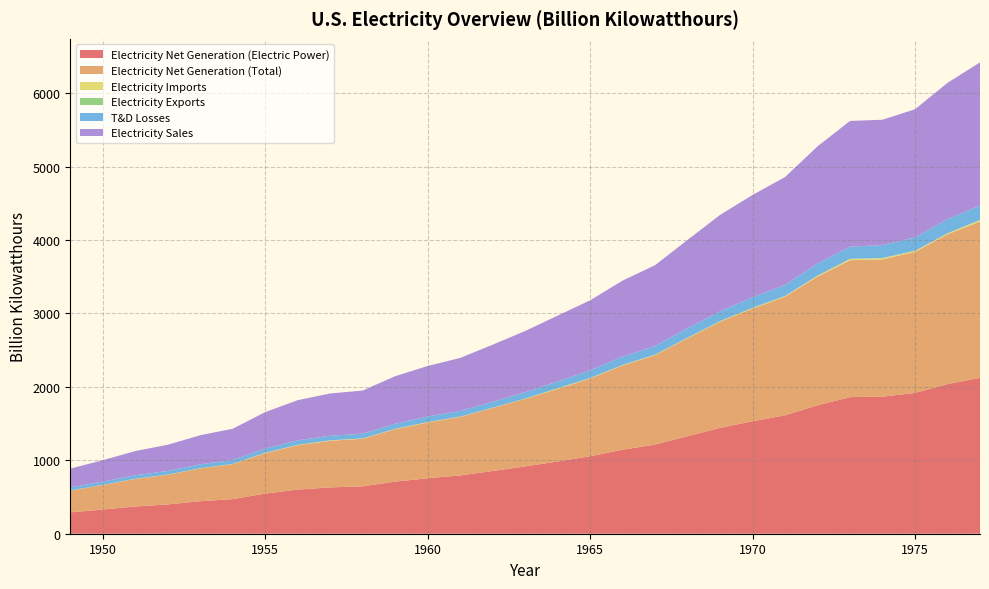

Reading left to right, extract all data points from this chart.

Electricity Net Generation (Electric Power): 291.1	329.1	370.7	399.2	442.7	471.7	547.0	600.7	631.5	645.1	710.0	755.5	793.8	854.5	916.8	984.0	1055.3	1144.3	1214.4	1329.4	1442.2	1531.9	1612.6	1749.7	1860.7	1867.1	1917.6	2037.7	2124.3
Electricity Net Generation (Total): 296.1	334.1	375.3	403.8	447.0	476.3	550.3	603.9	634.6	648.5	713.4	759.2	797.1	857.9	920.0	987.2	1058.4	1147.5	1217.8	1332.8	1445.5	1535.1	1615.9	1753.0	1864.1	1870.3	1920.8	2040.9	2127.4
Electricity Imports: 1.8	1.9	2.4	2.5	2.4	2.7	4.6	5.2	4.9	4.1	4.4	5.3	3.2	2.2	2.1	6.2	3.6	4.3	4.1	3.7	4.9	6.2	7.0	10.5	16.8	15.4	11.3	11.0	20.2
Electricity Exports: 0.2	0.1	0.2	0.2	0.4	0.3	0.5	0.6	1.3	0.8	0.8	0.8	0.9	1.7	2.0	4.3	3.7	3.2	4.3	4.3	3.8	4.2	3.5	2.8	2.6	2.7	5.1	2.4	2.7
T&D Losses: 43.2	44.4	47.2	49.9	52.8	54.4	57.6	62.1	62.4	63.9	70.0	75.6	77.4	80.9	87.5	93.1	104.5	113.5	118.3	129.3	132.7	144.8	149.8	165.5	165.4	177.1	179.8	194.3	196.5
Electricity Sales: 254.5	291.4	330.3	356.2	396.2	424.2	496.7	546.3	575.8	587.9	646.9	688.1	722.0	777.6	832.6	896.1	953.8	1035.1	1099.2	1202.9	1313.8	1392.3	1469.5	1595.2	1712.9	1705.9	1747.1	1855.2	1948.4